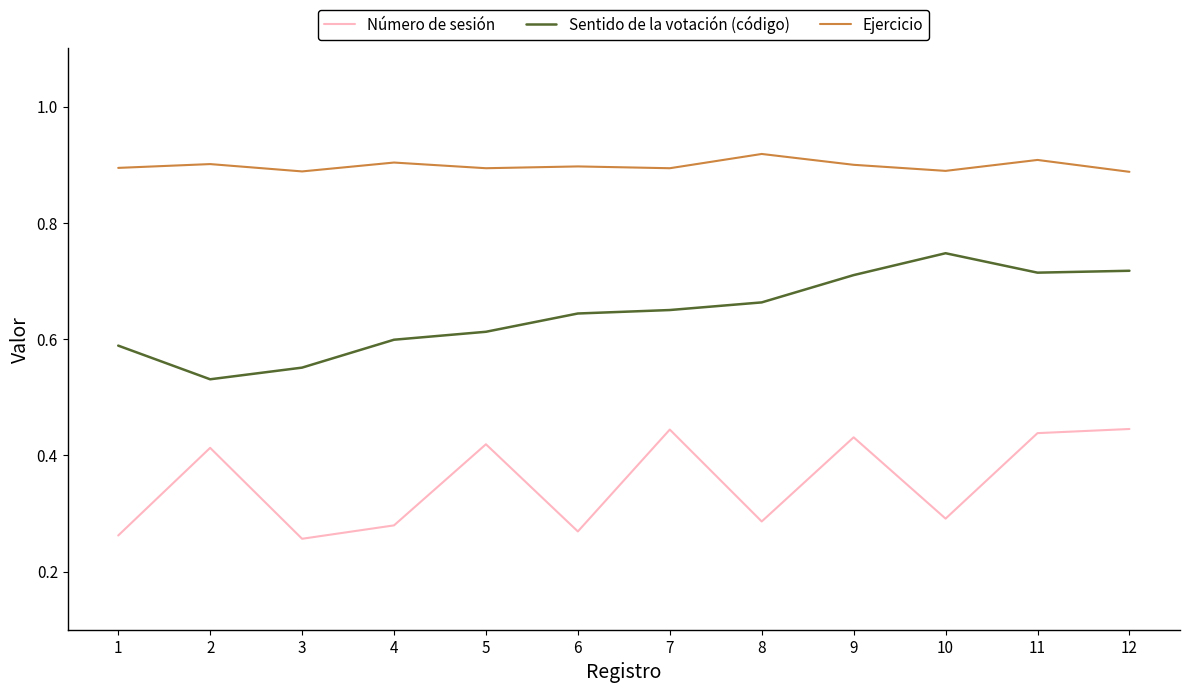

List the series in order of their peak value, highest first.

Ejercicio, Sentido de la votación (código), Número de sesión